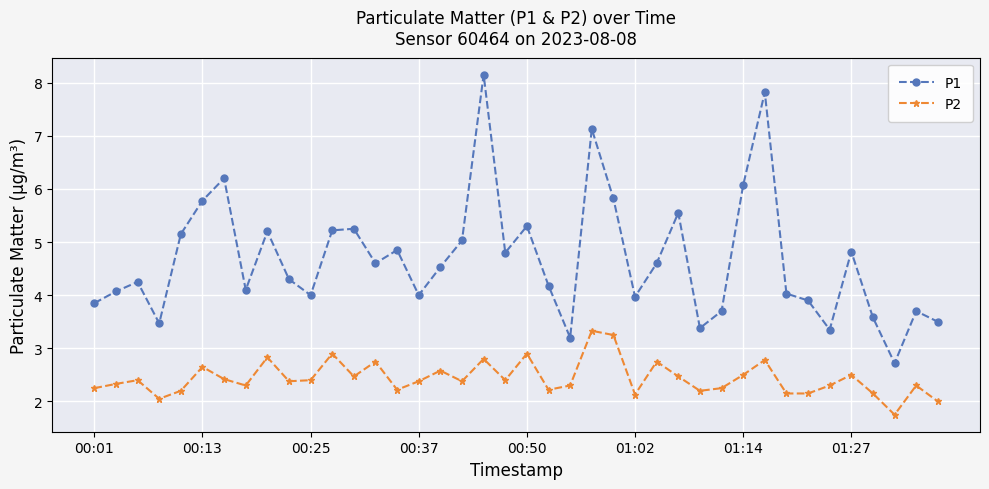

What are all the series names shown in the legend?

P1, P2